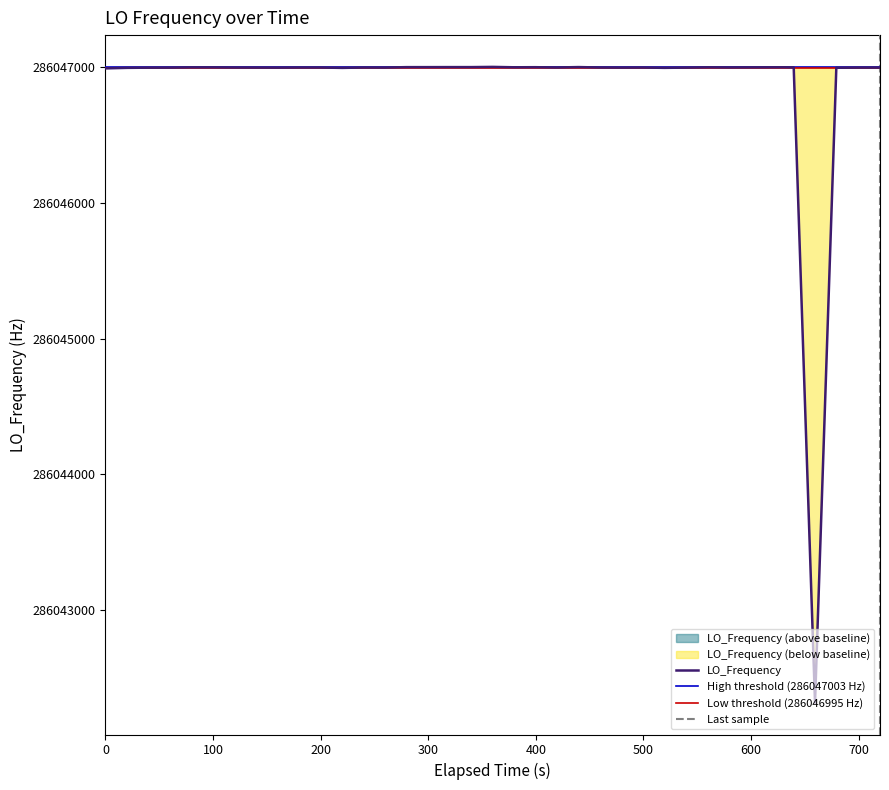

What is the minimum value for LO_Frequency?

286042314.0